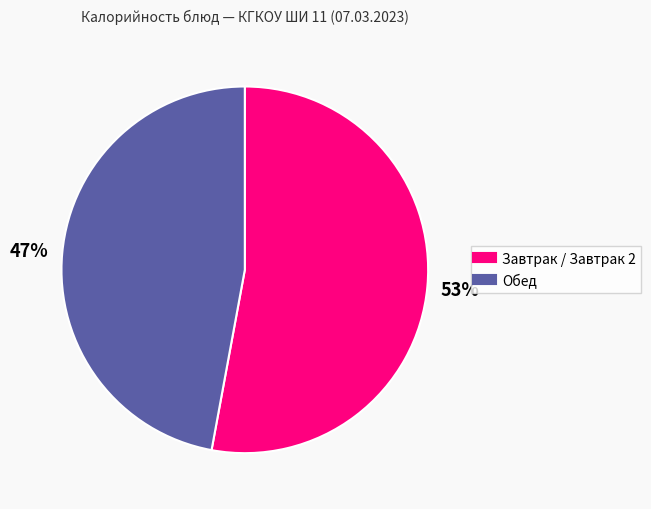

To the nearest percent, what is the difference between the largest and smallest slice percentages?

6%